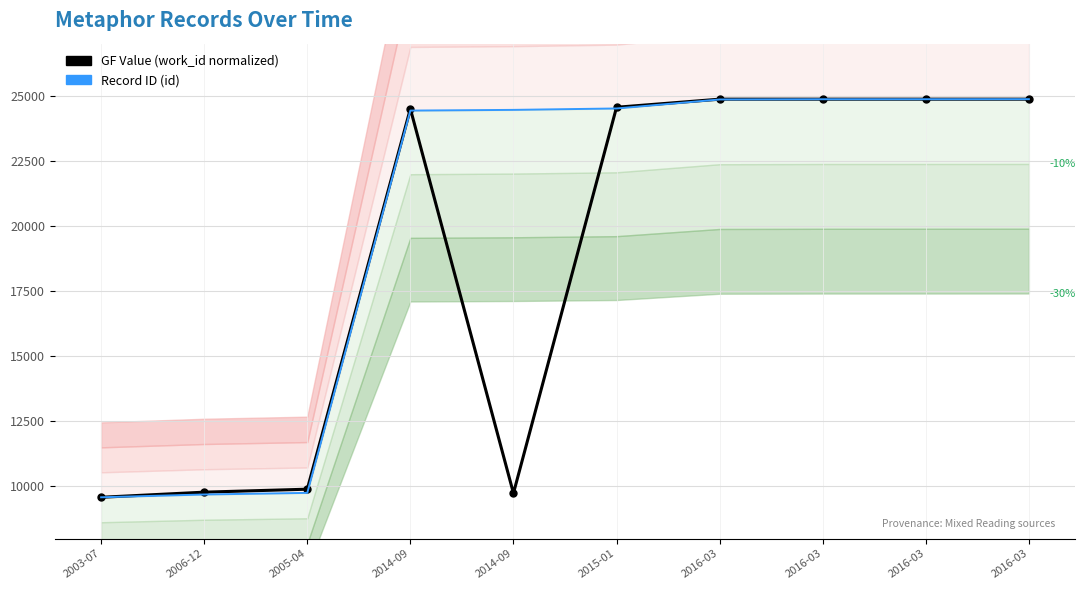

Rank the series by their average value, from lowest to highest.

GF Value (work_id normalized), Record ID (id)